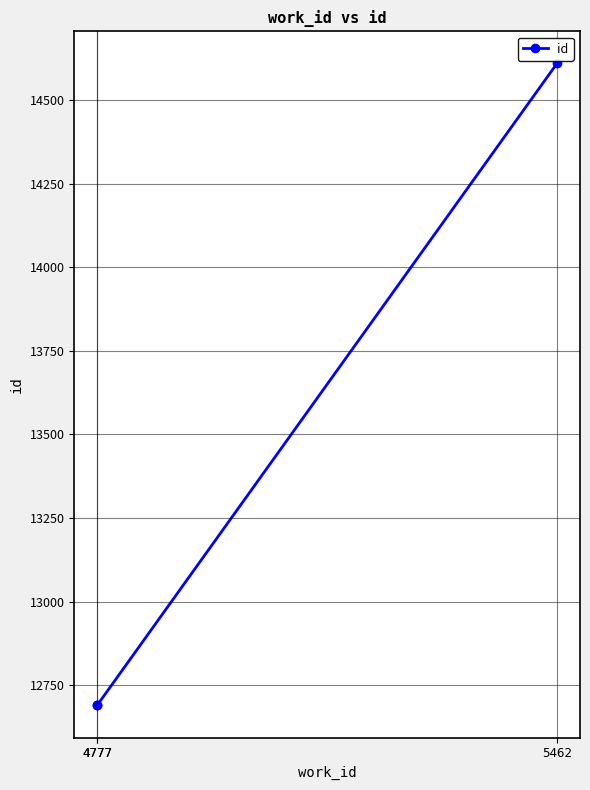

What is the change in value from 4777 to 5462?

+1918